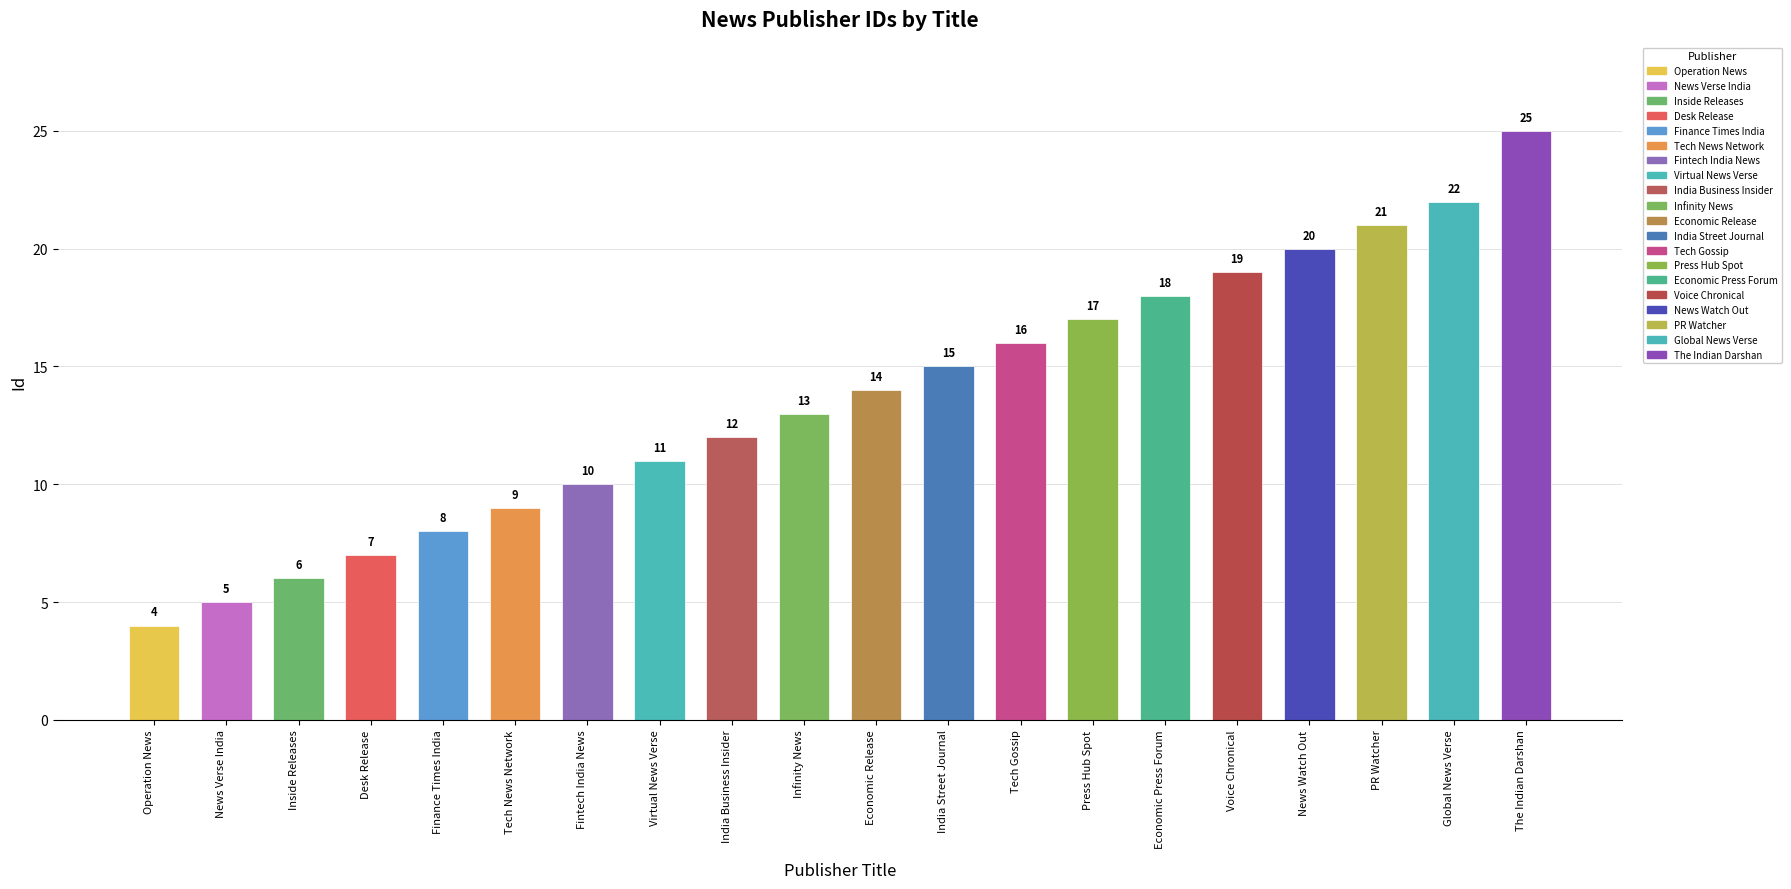

Approximately how many times larger is the value at Tech News Network compared to Finance Times India?

1.1